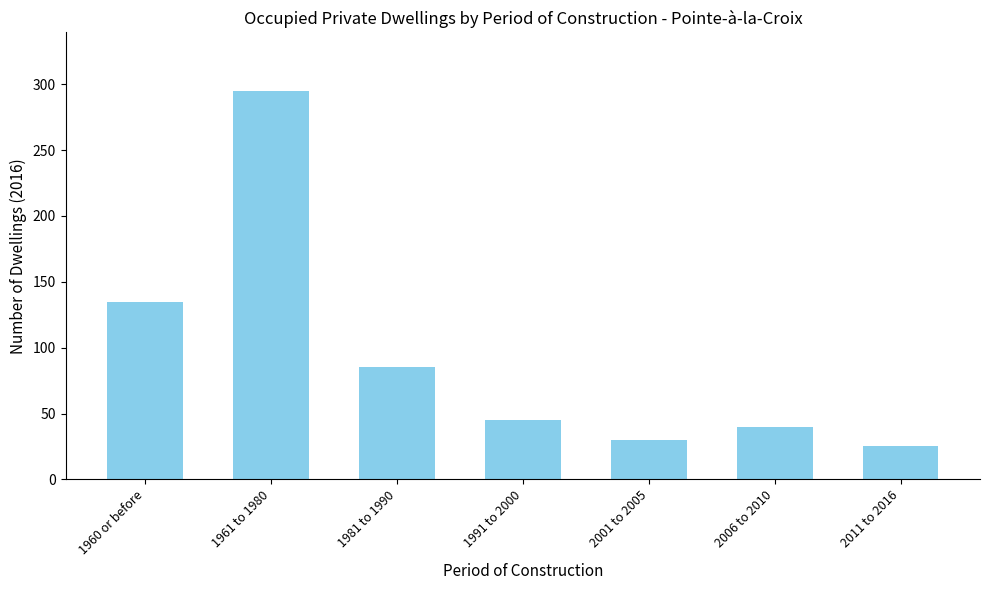

How many categories are shown in the chart?

7